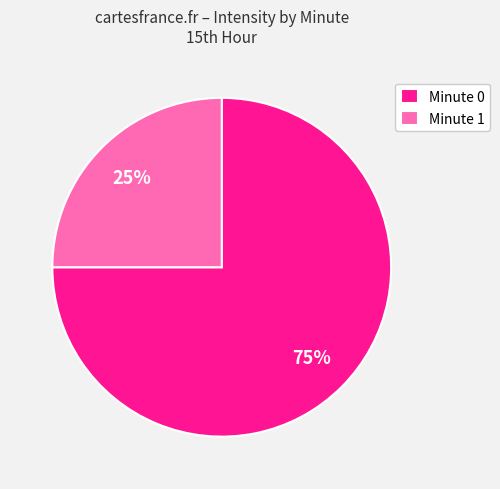

Which category has the smallest portion of the pie?

Minute 1